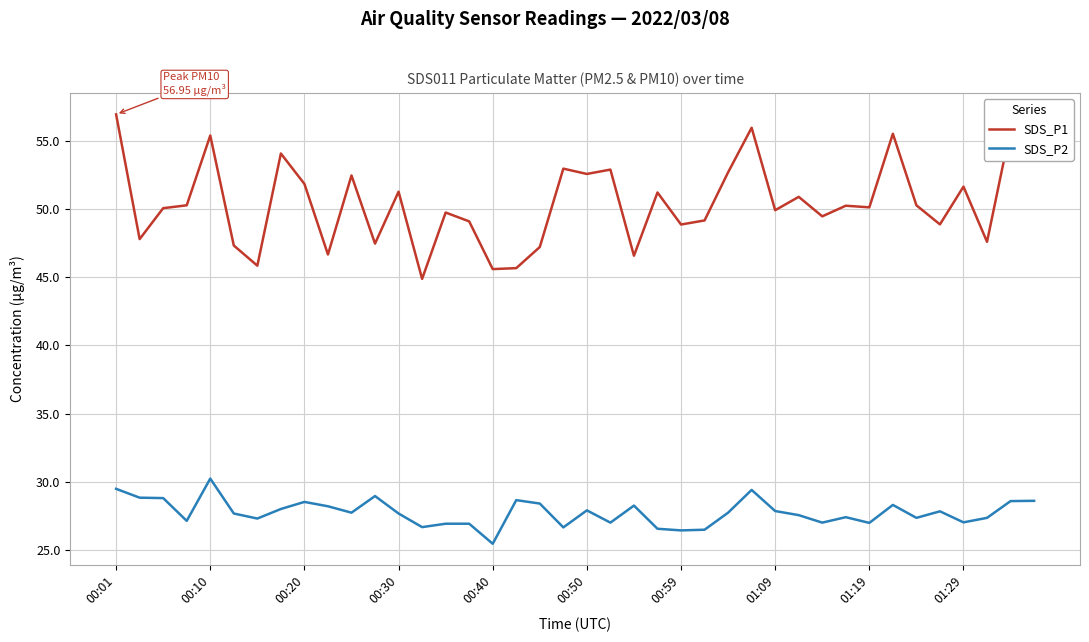

Which series has the largest total across all categories?

SDS_P1